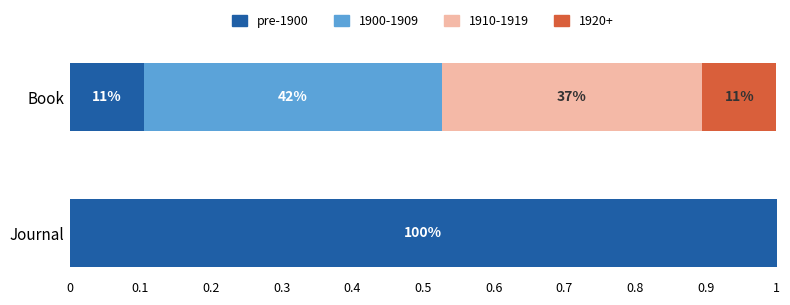

What are all the series names shown in the legend?

pre-1900, 1900-1909, 1910-1919, 1920+